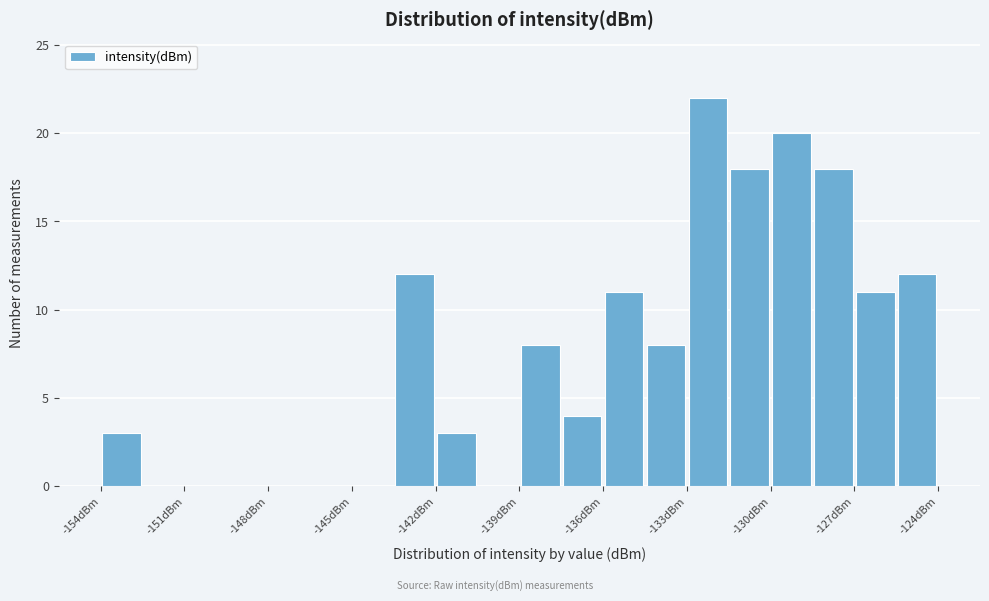

Read against the x-axis, roughly where is the centre of the tallest bar?

-132.5